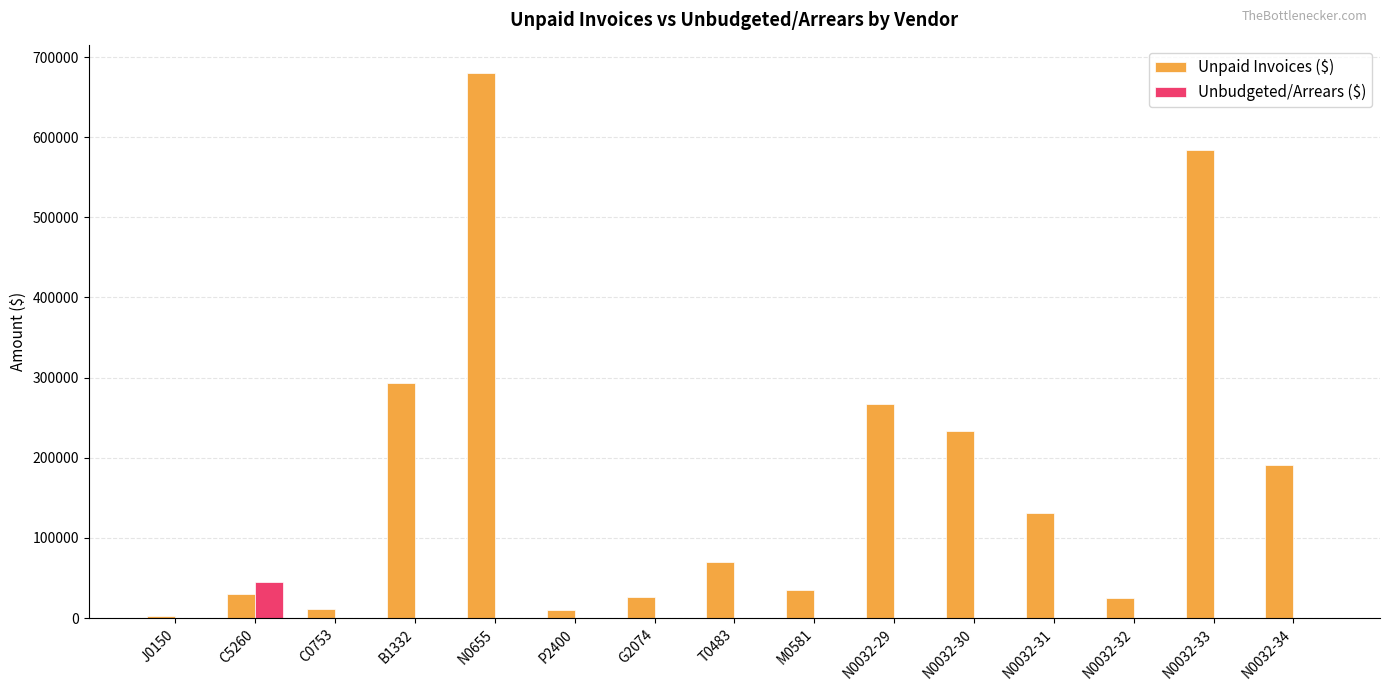

How many categories are shown in the chart?

15